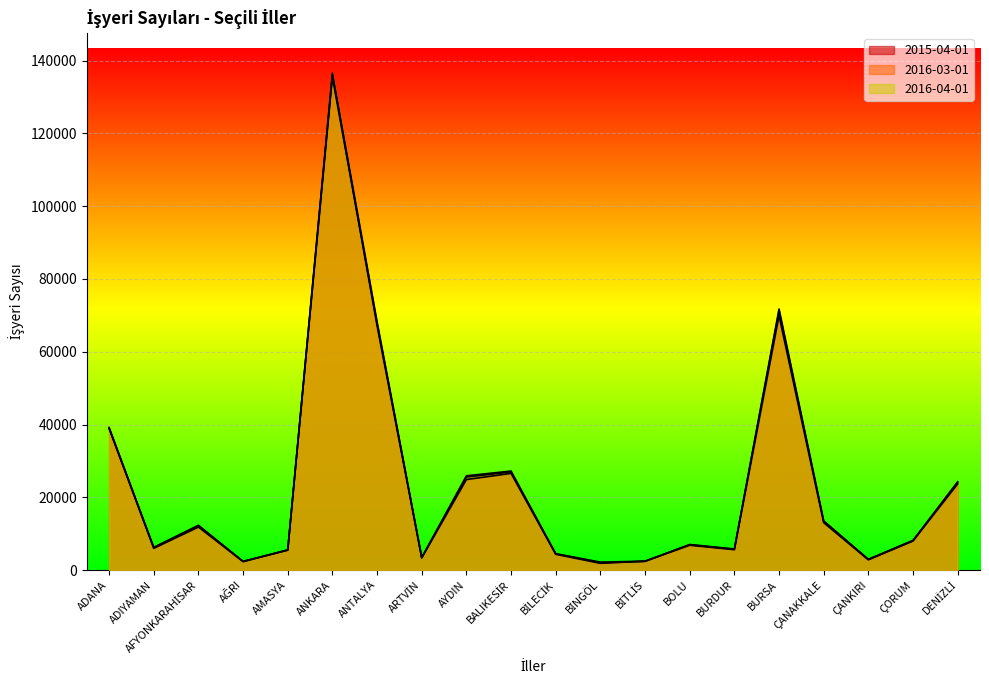

At BALIKESİR, list the series in order from smallest to largest.

2015-04-01, 2016-03-01, 2016-04-01